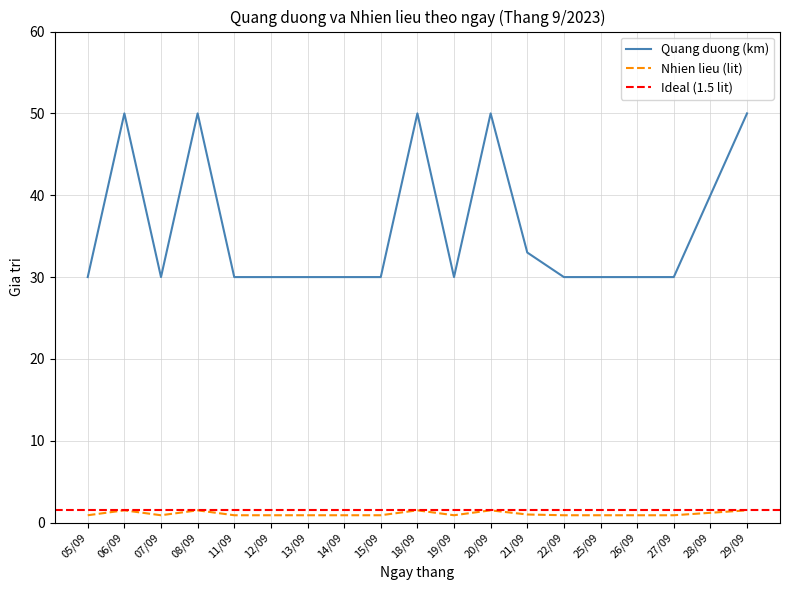

Which series has the widest spread of values?

Nhien lieu (lit)